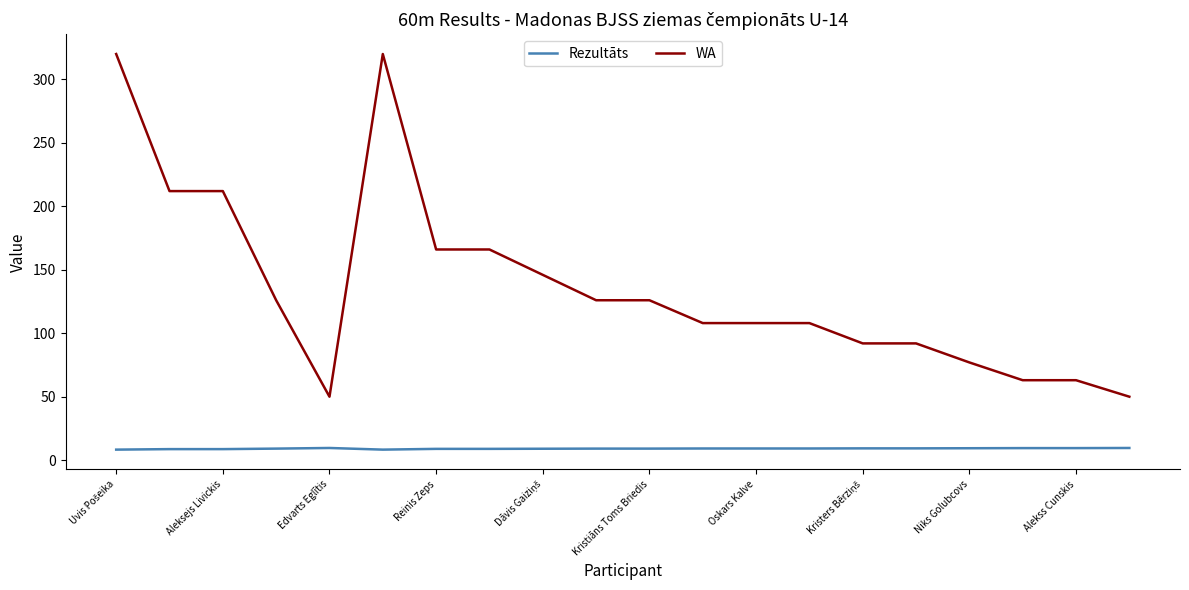

What is the average value of the WA series?

136.6